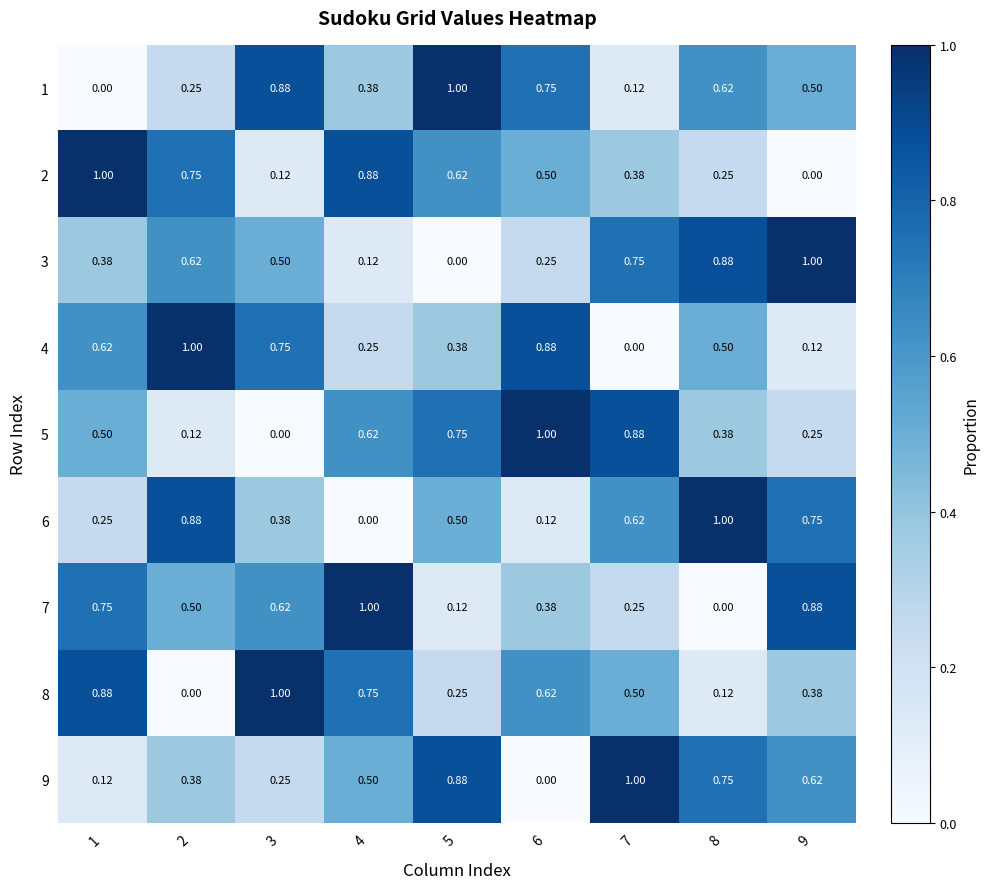

Is the value of 7 at 5 greater than the value of 9 at 4?

No